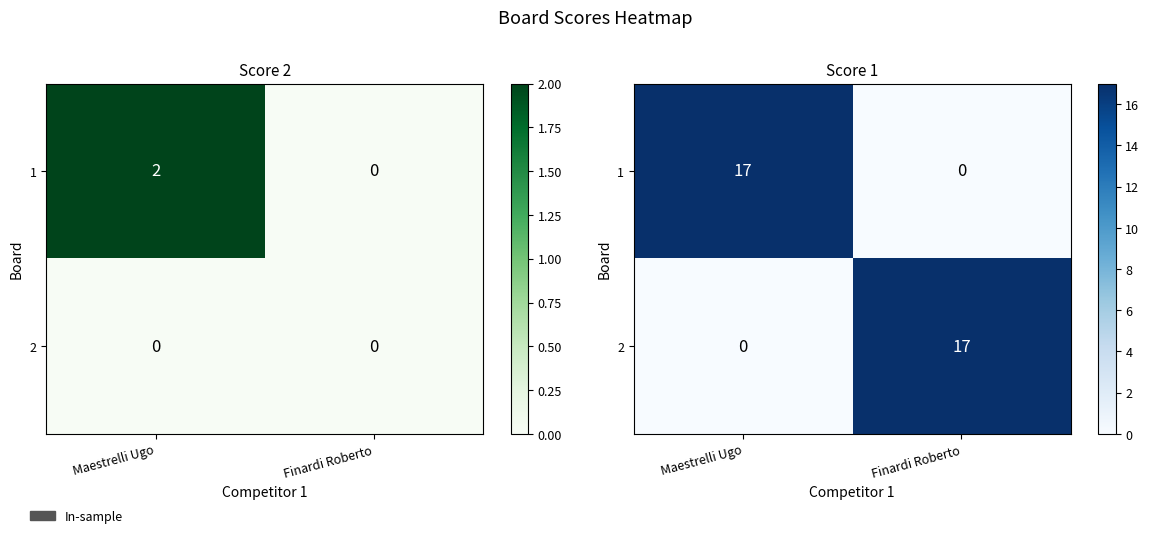

Rank the categories by 1 value from lowest to highest.

Finardi Roberto, Maestrelli Ugo